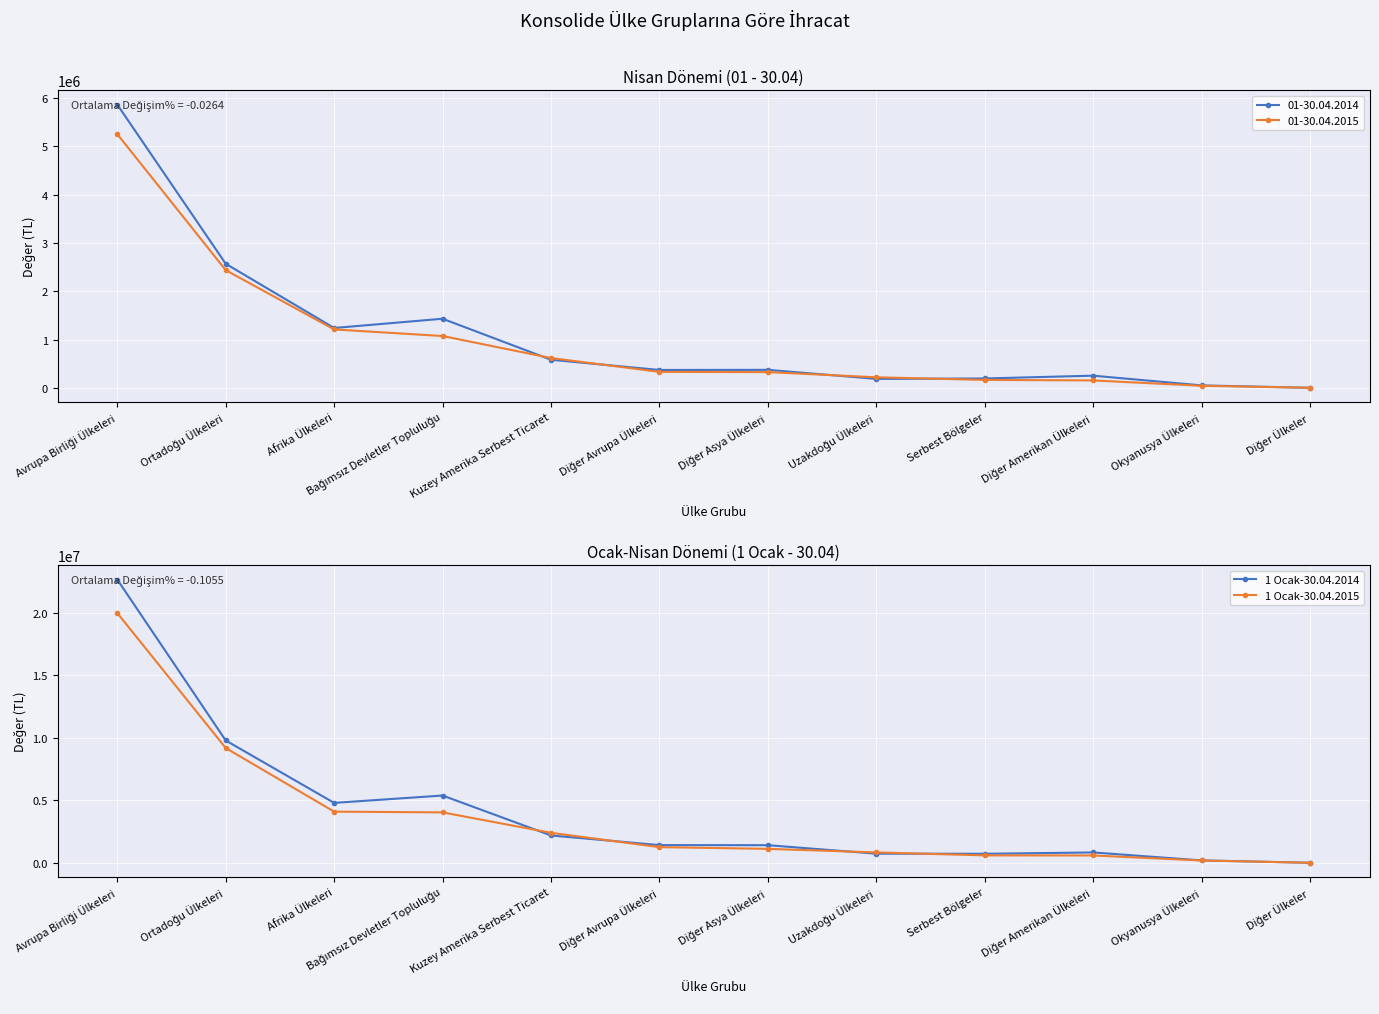

What is the lowest value of the 1 Ocak-30.04.2015 series?

5188.2